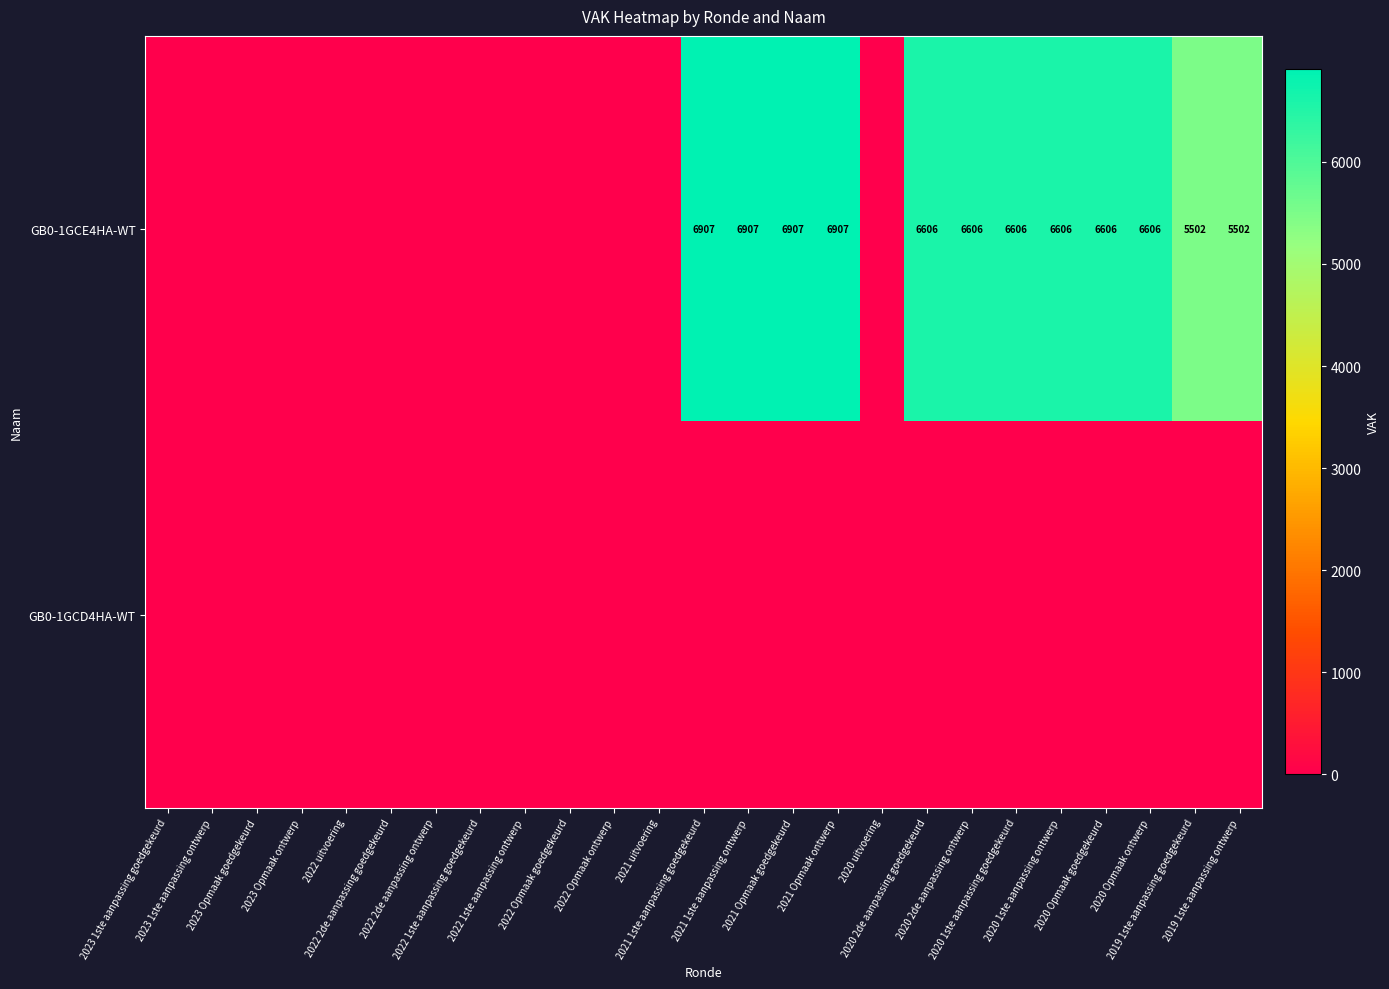

True or false: GB0-1GCE4HA-WT has a value of 9169 at 2020 Opmaak goedgekeurd.

False